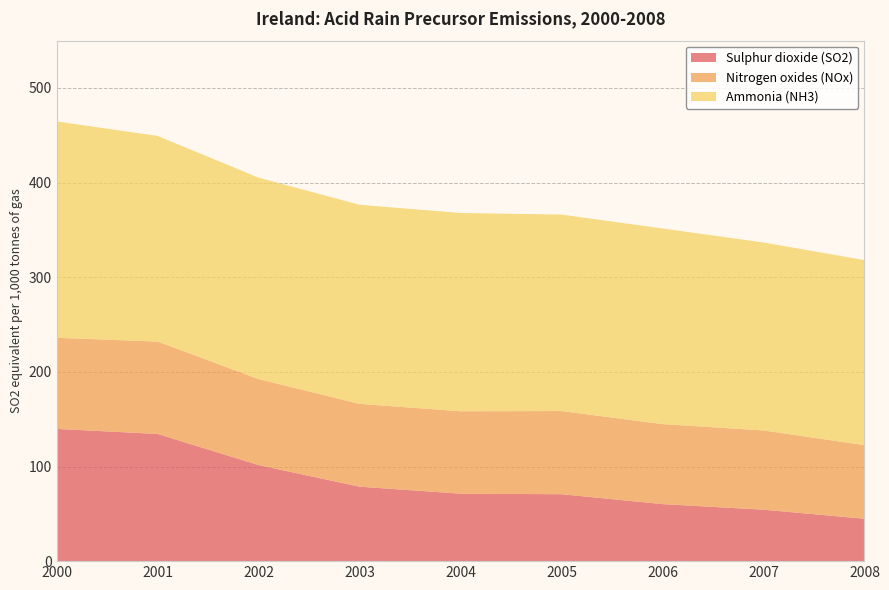

Reading left to right, transcribe all the data shown in this chart.

Sulphur dioxide (SO2): 2000=139.7	2001=134.4	2002=101.5	2003=78.7	2004=71.3	2005=70.7	2006=60.3	2007=54.4	2008=44.8
Nitrogen oxides (NOx): 2000=96.3	2001=97.6	2002=90.9	2003=87.5	2004=87.1	2005=87.9	2006=84.6	2007=83.8	2008=77.8
Ammonia (NH3): 2000=228.6	2001=217.3	2002=212.8	2003=210.4	2004=209.5	2005=207.6	2006=206.7	2007=198.6	2008=195.5